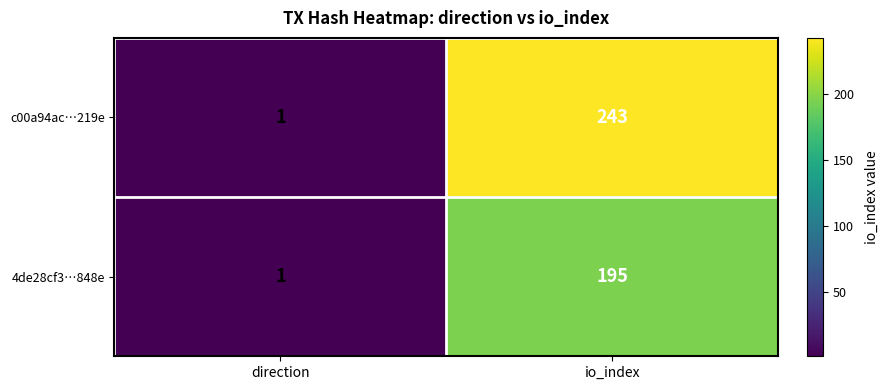

What is the sum of the 4de28cf3…848e values at direction and io_index?

196